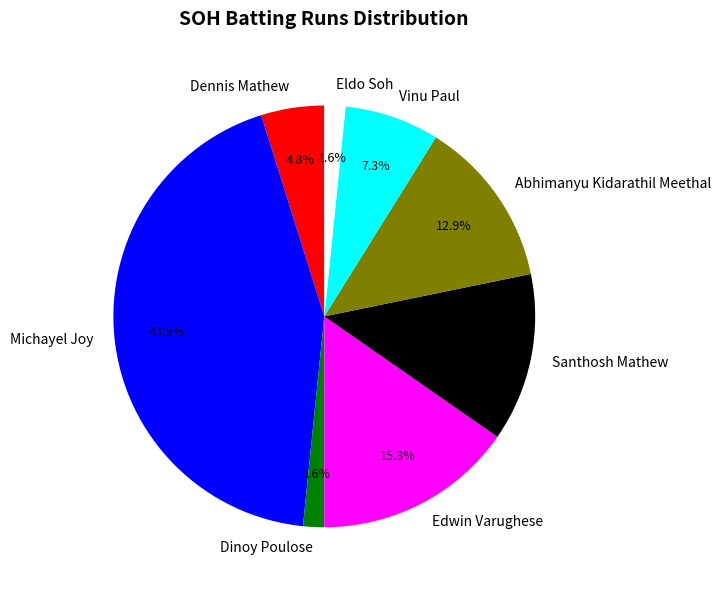

Which slice is the largest?

Michayel Joy